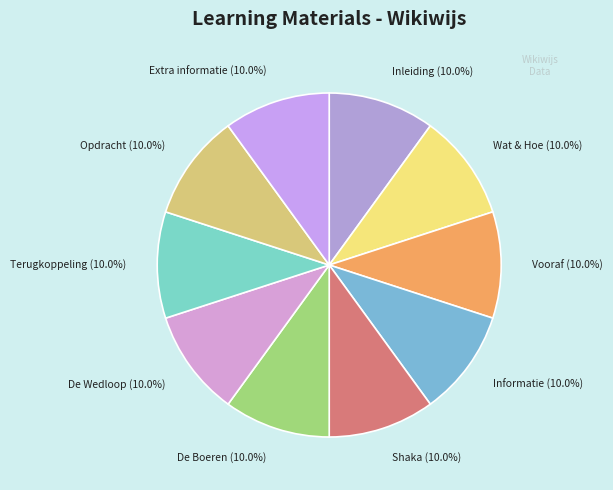

Approximately how many times larger is the value at Opdracht (10.0%) compared to Wat & Hoe (10.0%)?

1.0